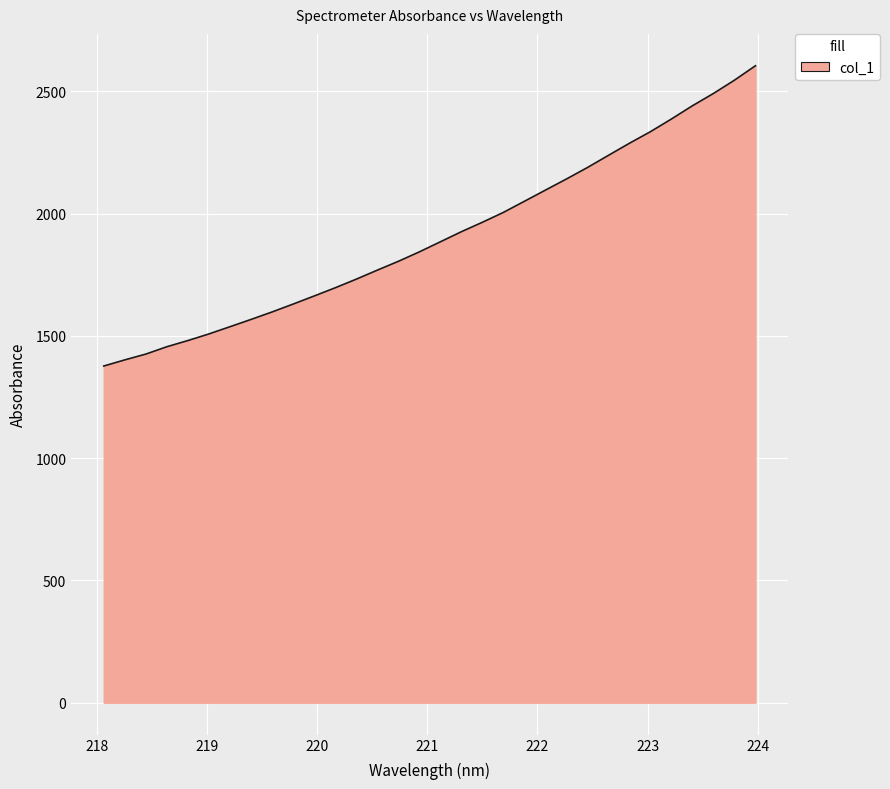

What is the greatest value displayed?

2605.0